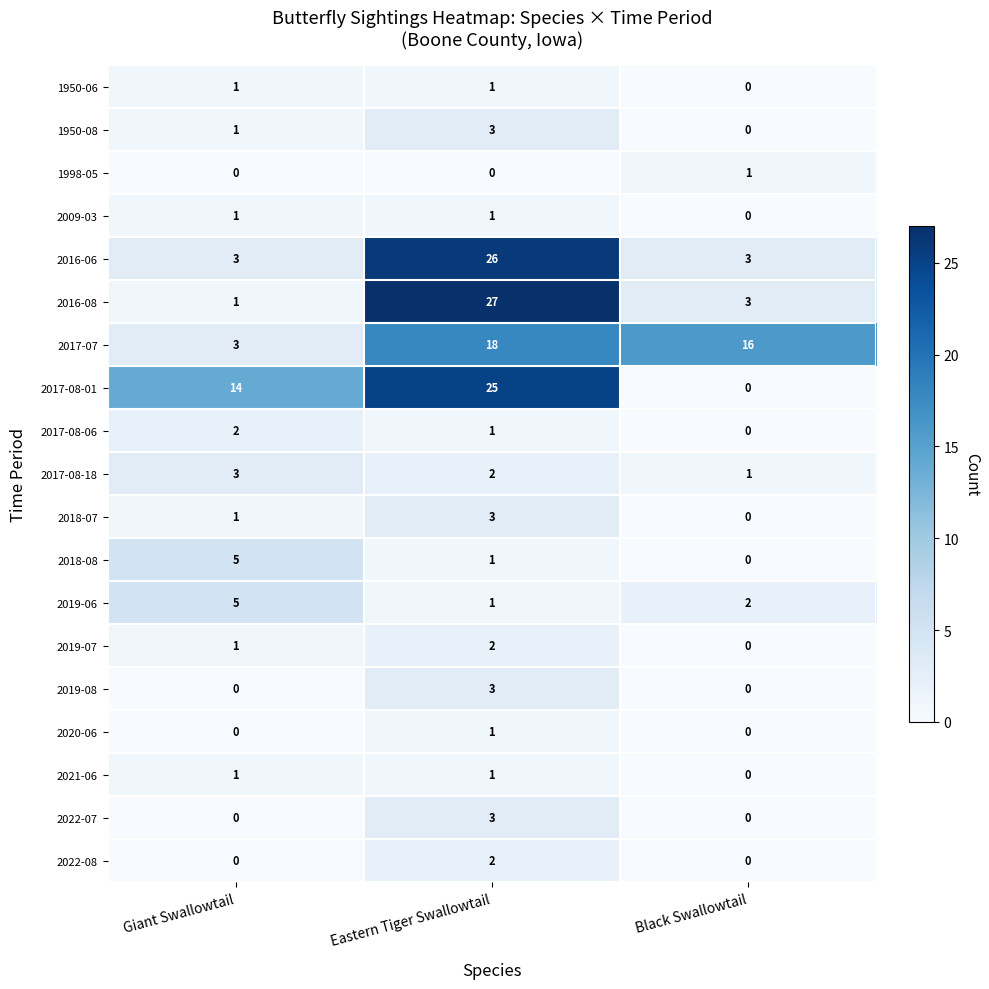

How many categories are shown in the chart?

3